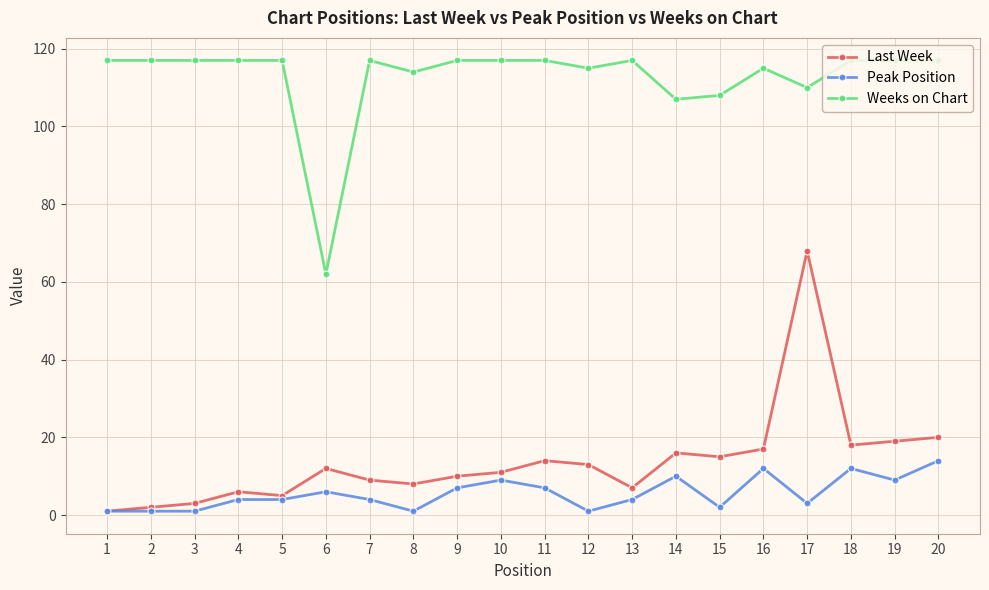

What are all the series names shown in the legend?

Last Week, Peak Position, Weeks on Chart